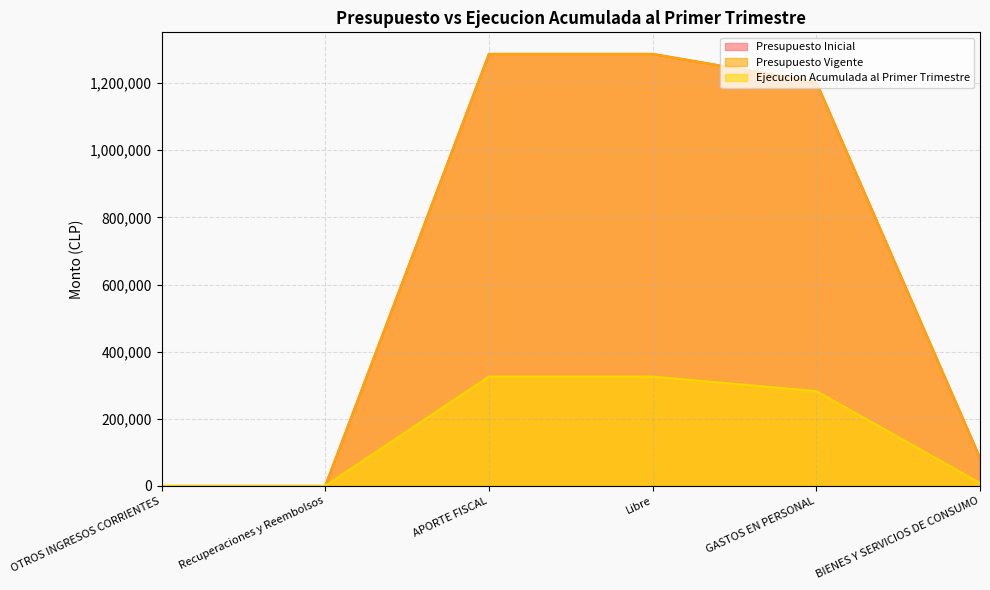

Which series has the widest spread of values?

Presupuesto Inicial